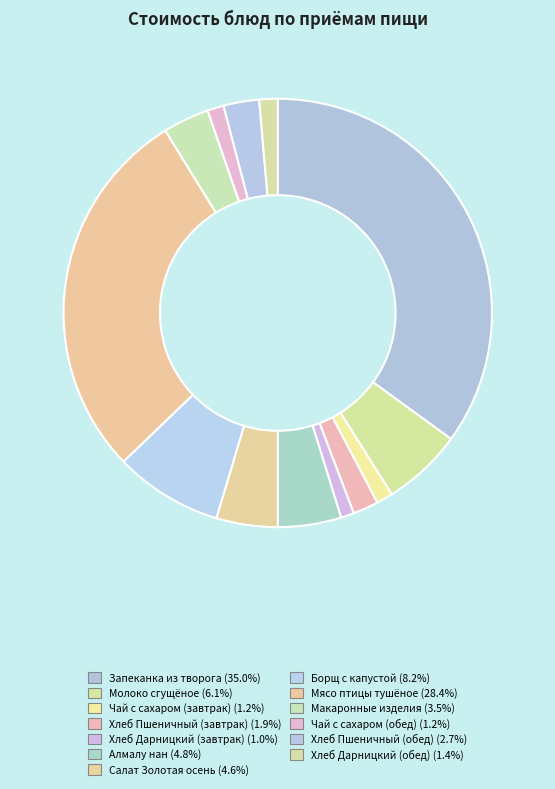

Count the number of slices in the pie.

13